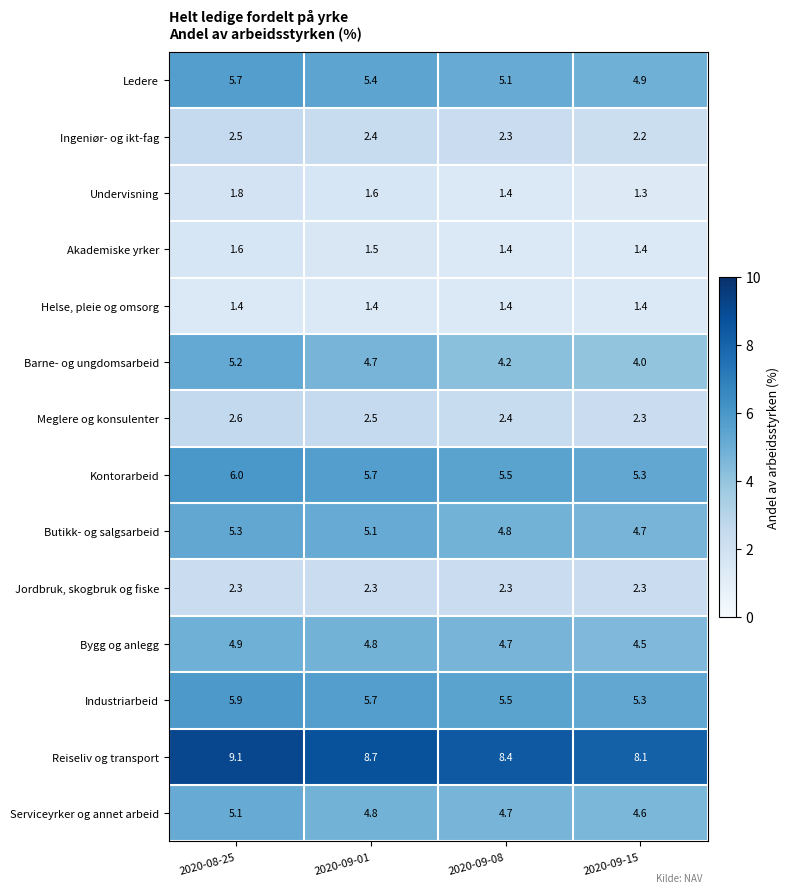

How many Meglere og konsulenter values are between 2 and 3?

4